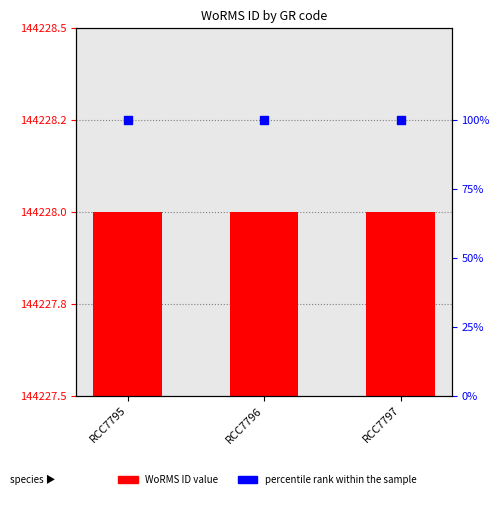

Which series reaches the maximum Y coordinate?

percentile rank within sample